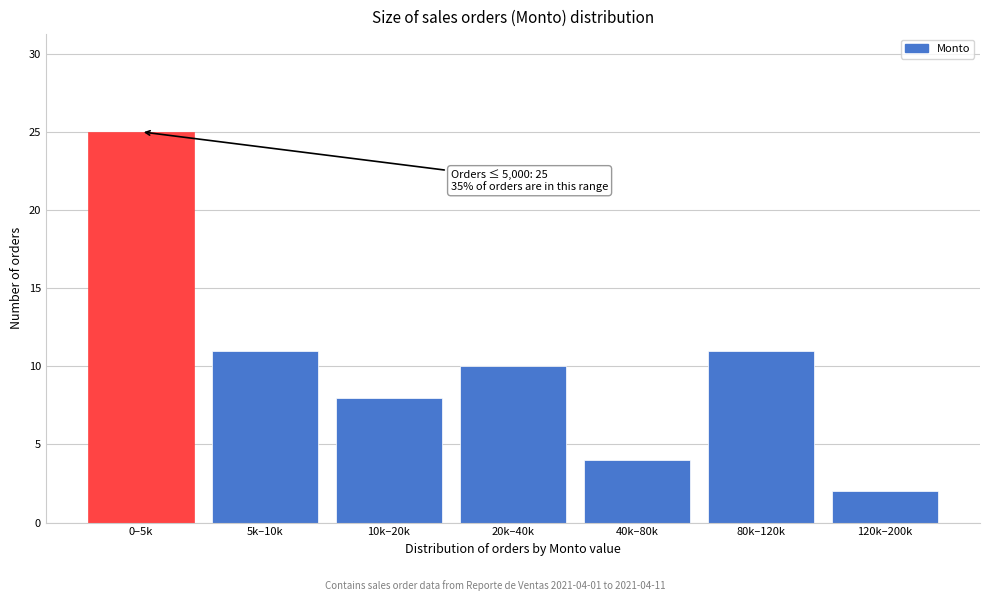

Reading right to left, transcribe all the data shown in this chart.

120k–200k=2	80k–120k=11	40k–80k=4	20k–40k=10	10k–20k=8	5k–10k=11	0–5k=25